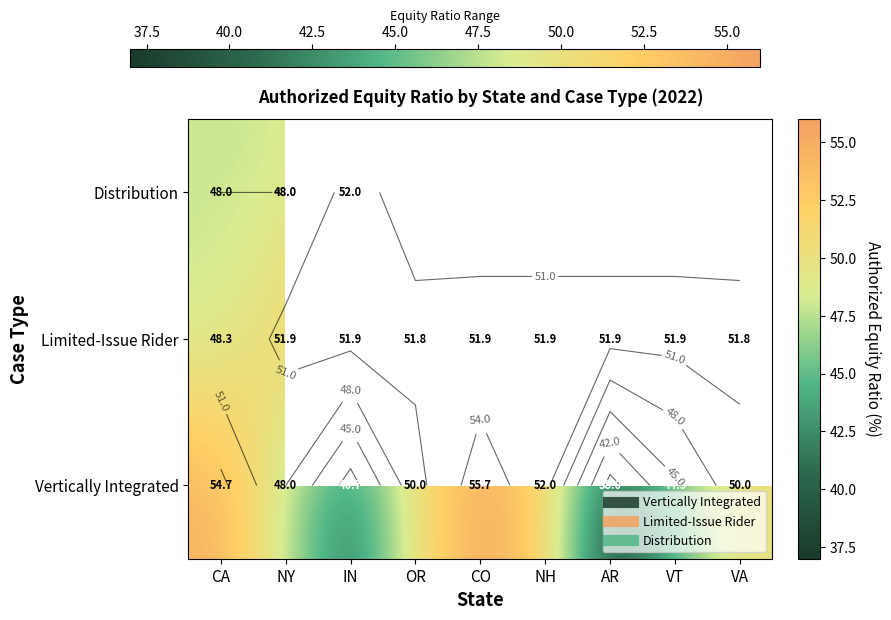

The value of Distribution at CA is 68.7. True or false?

False